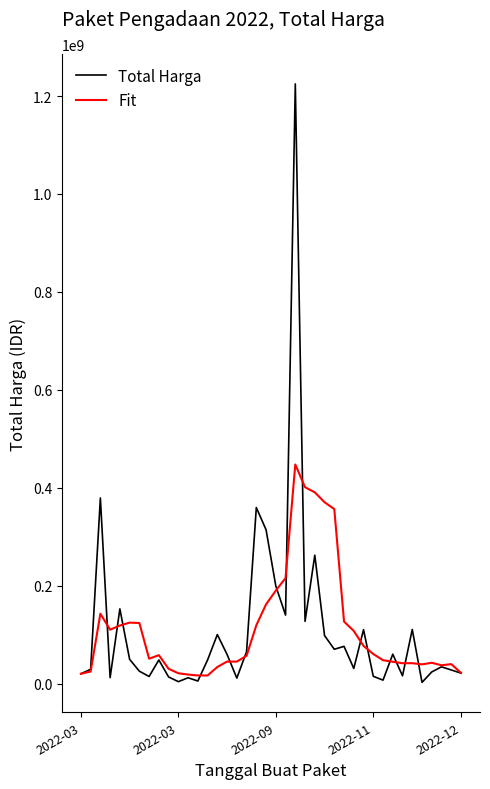

What is the highest value of the Total Harga series?

1224682000